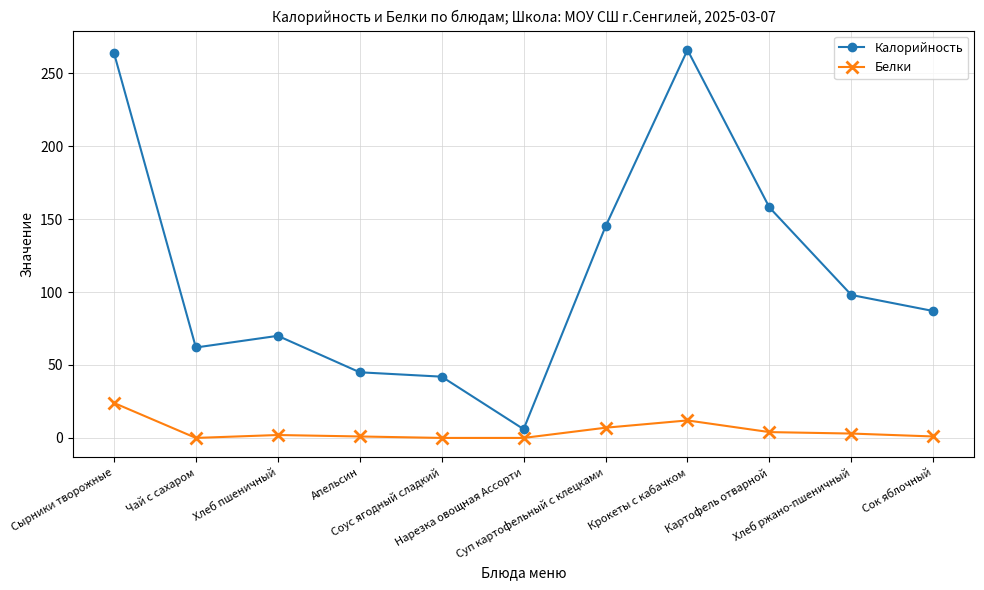

At which category is the sum across all series the highest?

Сырники творожные